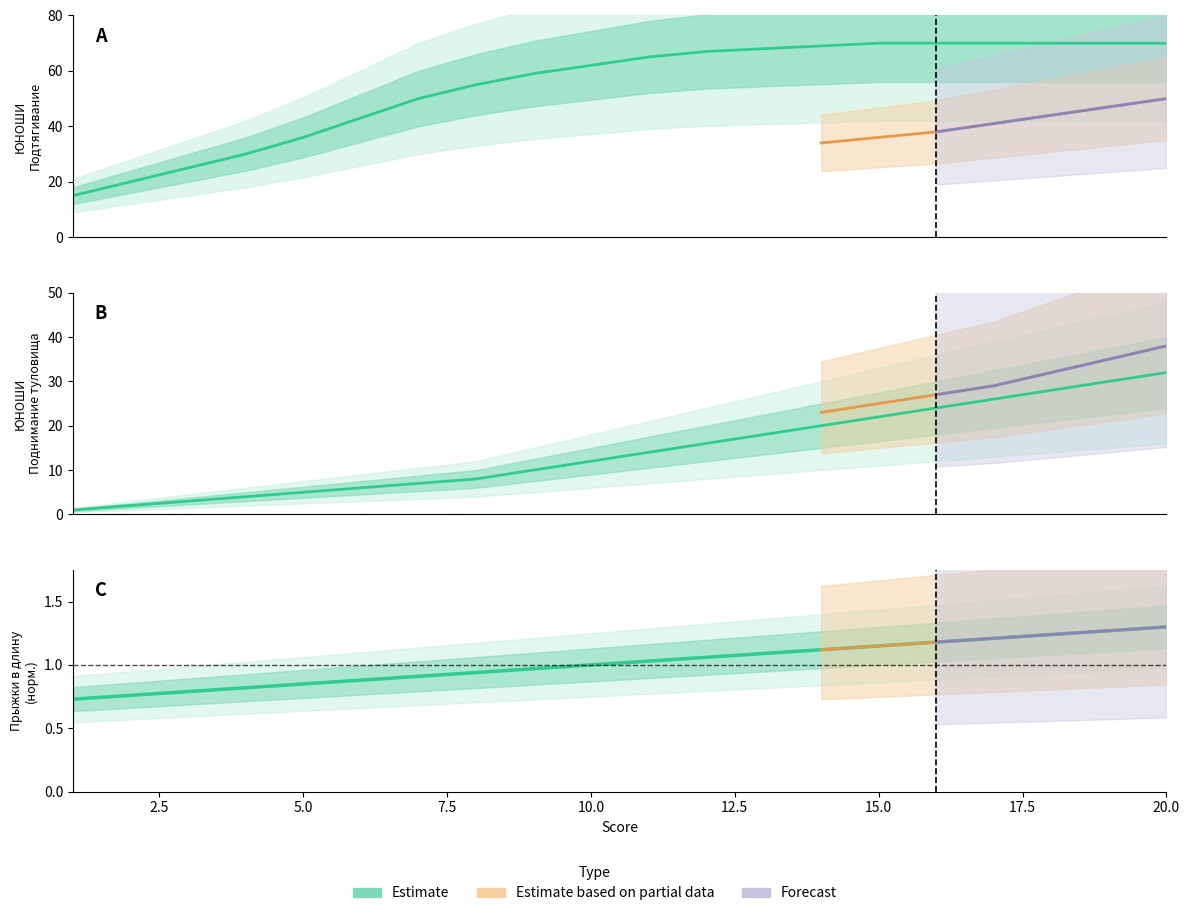

True or false: ЮНОШИ Подтягивание and ЮНОШИ Прыжки в длину intersect in this chart.

False